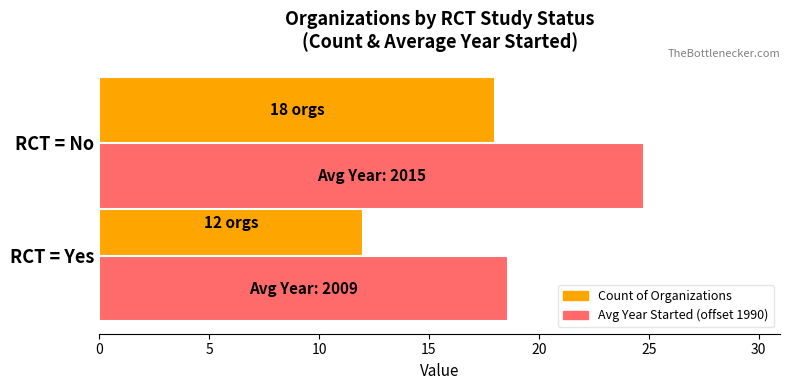

At which category does the chart reach its peak across all series?

RCT = No